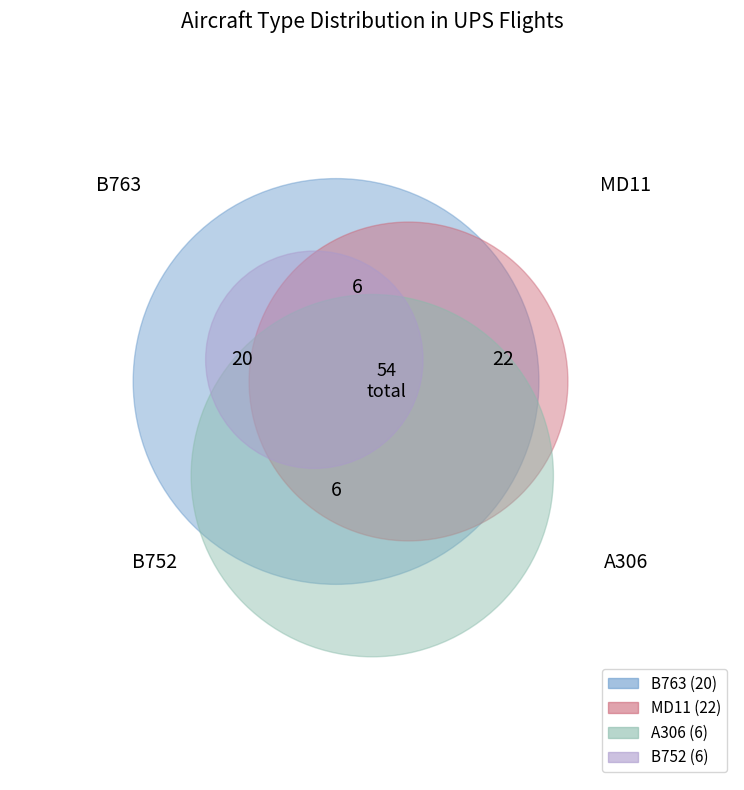

Between B763 and B752, which is larger?

B763